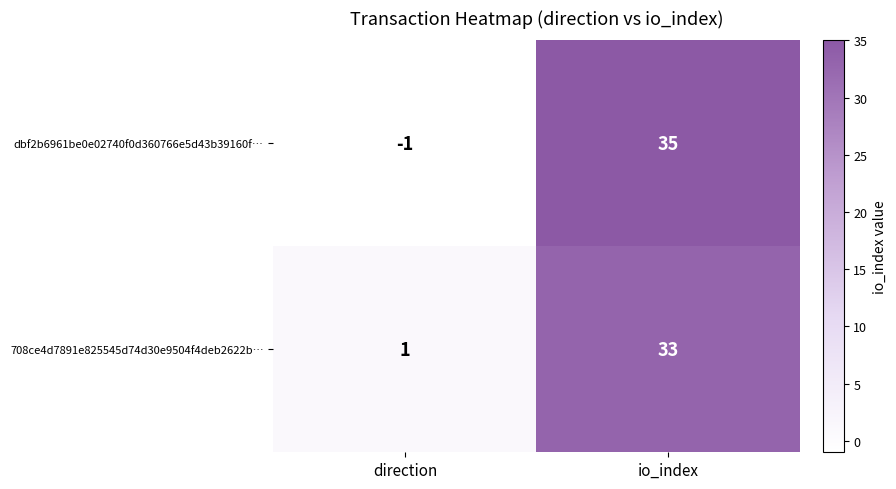

The value of 708ce4d7891e825545d74d30e9504f4deb2622b… at direction is 2. True or false?

False